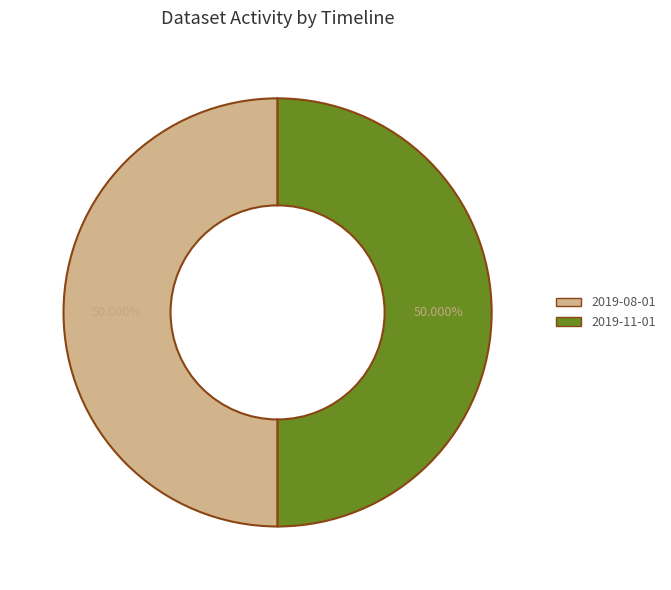

Is the sum of 2019-08-01 and 2019-11-01 greater than half?

Yes